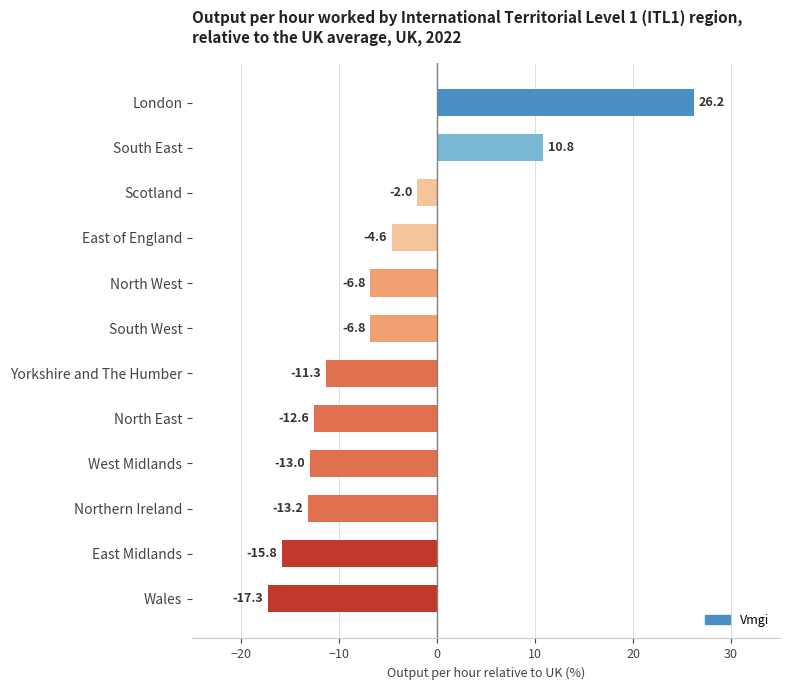

What is the minimum value shown in the chart?

-17.3